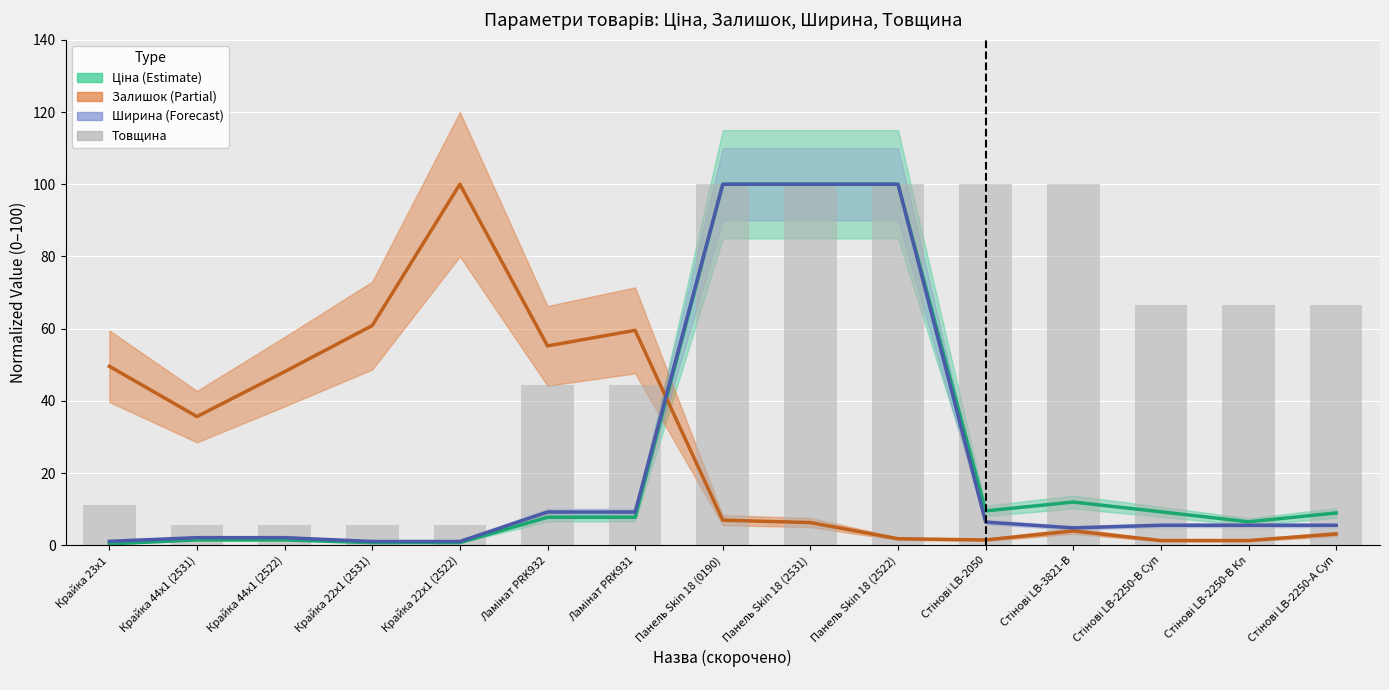

Between Стінові LB-3821-В and Стінові LB-2250-В Кл, which series saw the biggest shift?

Товщина